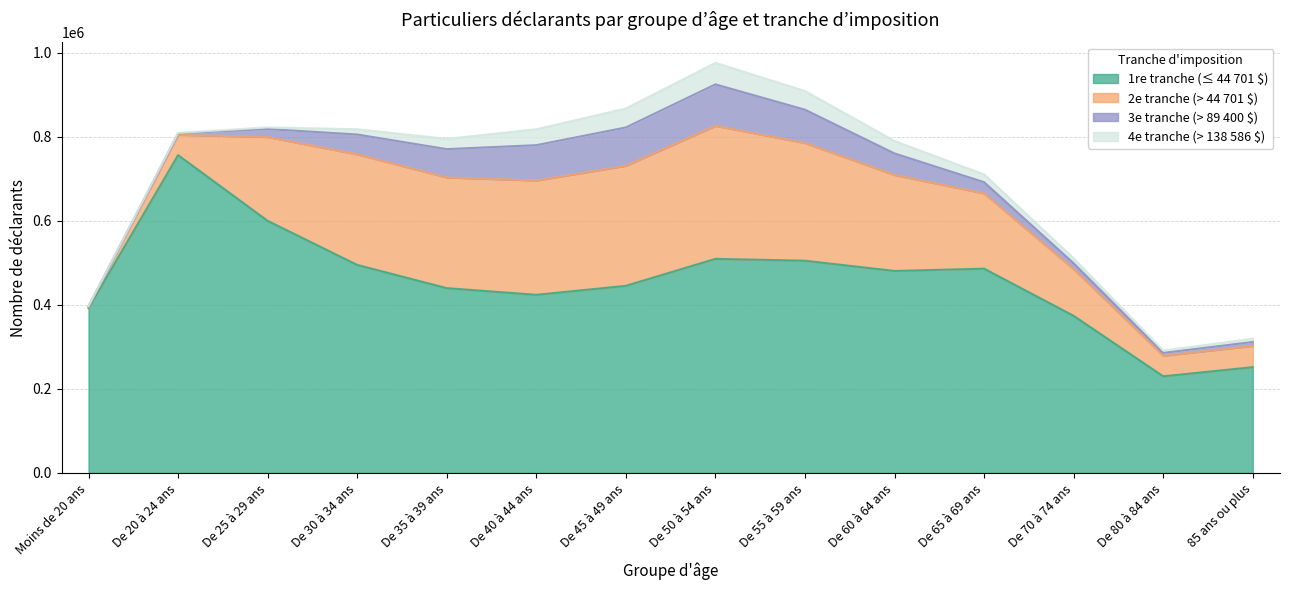

Reading left to right, extract all data points from this chart.

1re tranche (≤ 44 701 $): 392290	756120	599770	494930	439710	423820	445210	509380	504910	480570	486010	373770	230000	251720
2e tranche (> 44 701 $): 3570	48310	199410	262990	263250	271980	285540	316400	280020	228320	179090	111000	48850	50660
3e tranche (> 89 400 $): 610	3470	19000	47290	67440	84000	91210	98650	79260	51220	26650	14090	6810	9190
4e tranche (> 138 586 $): 310	1080	3960	12490	24500	37860	45110	51250	44380	29560	18500	11790	5650	7850